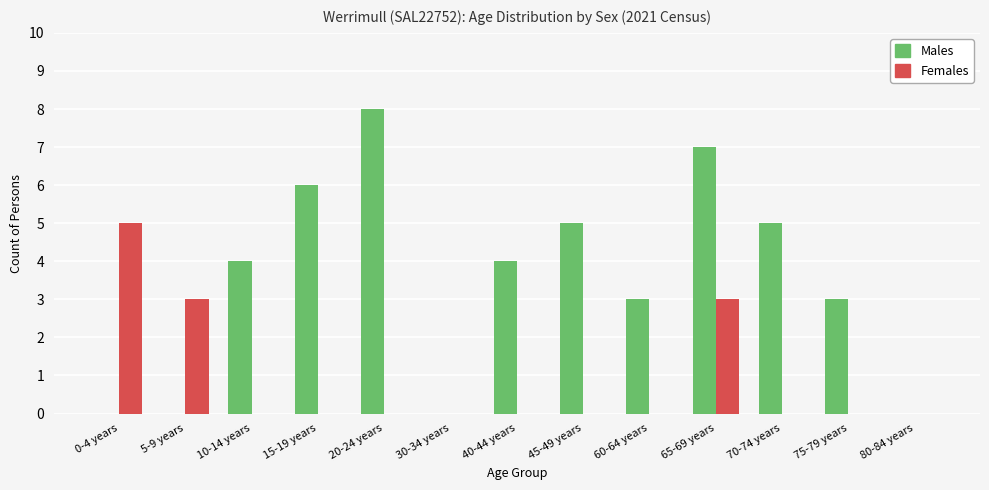

Is the value of Females at 45-49 years greater than the value of Males at 70-74 years?

No